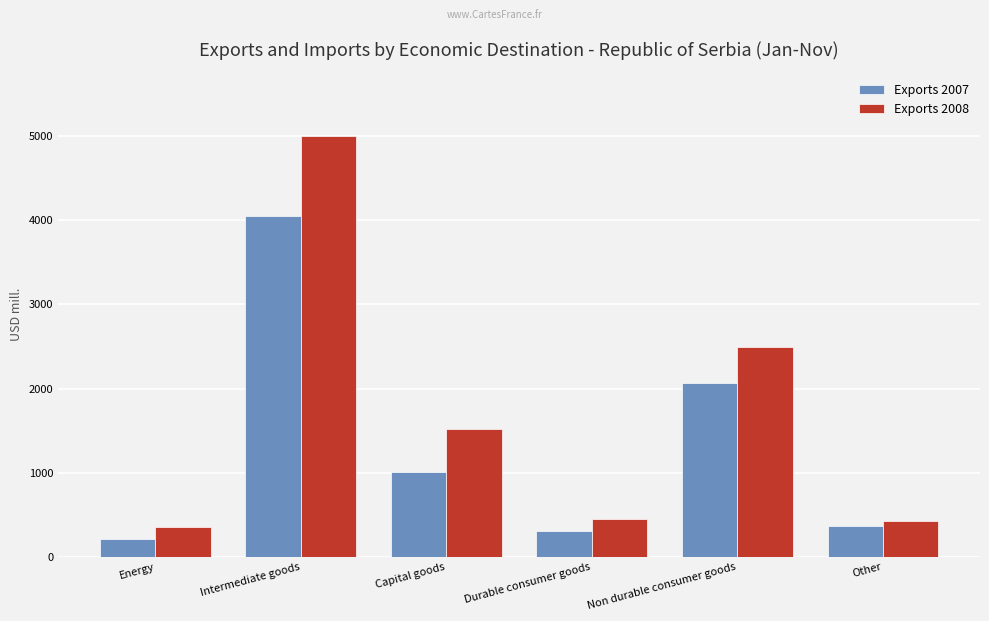

Which series has the largest range (max minus min)?

Exports 2008